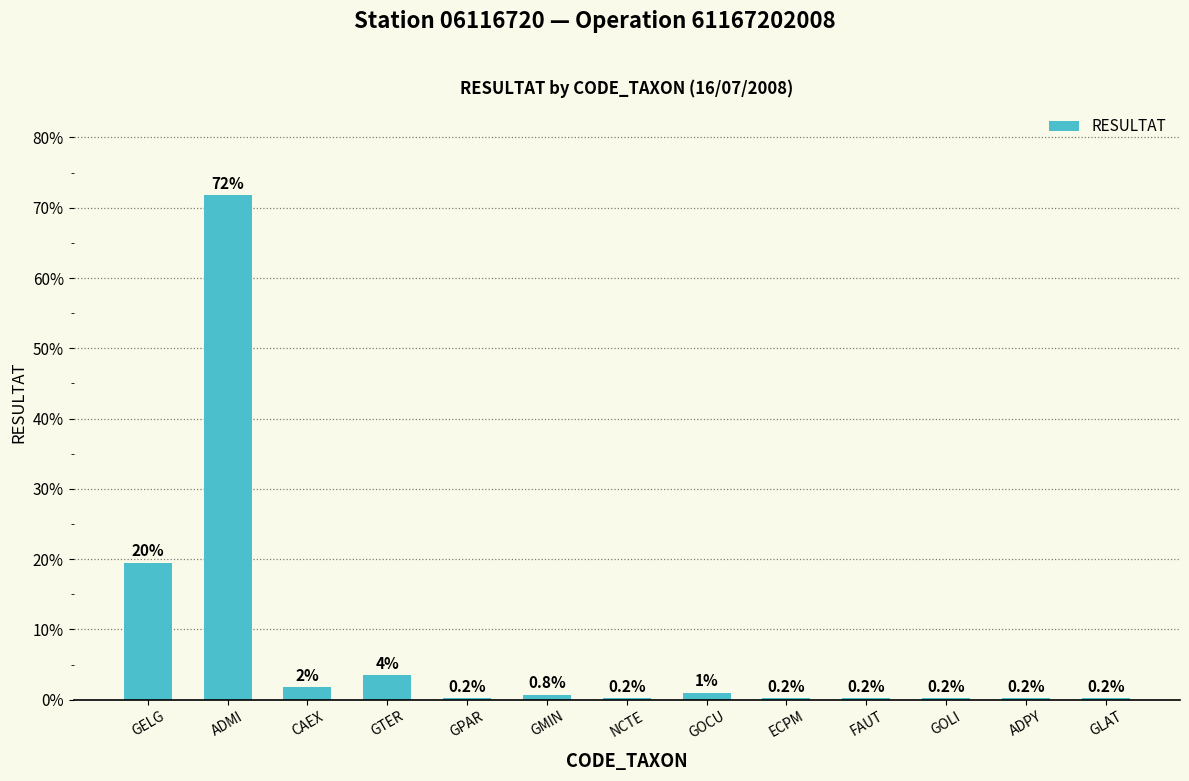

Read the value at GOCU.

1.0